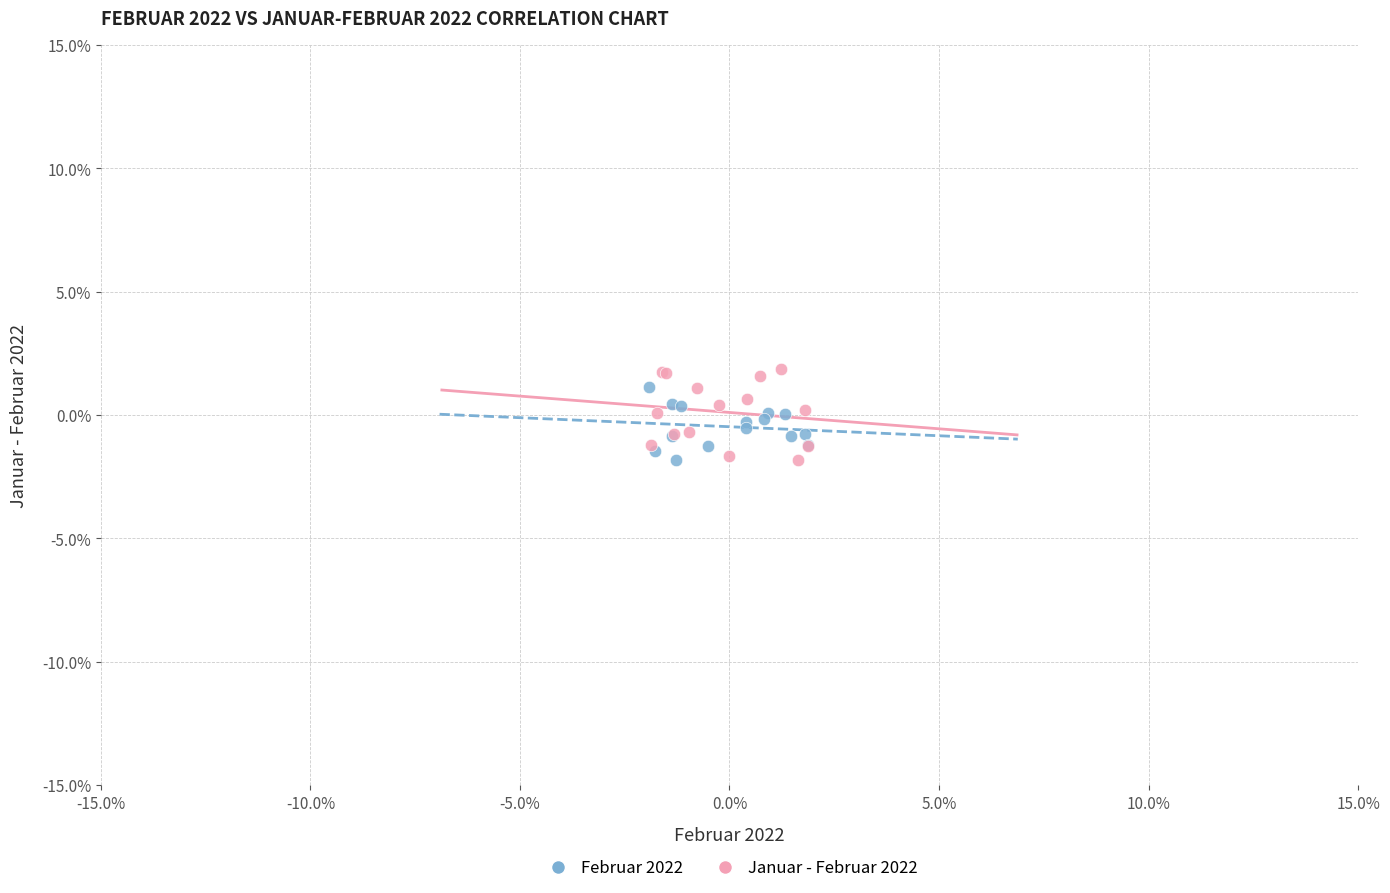

Which series has the widest spread of Y values?

Januar - Februar 2022